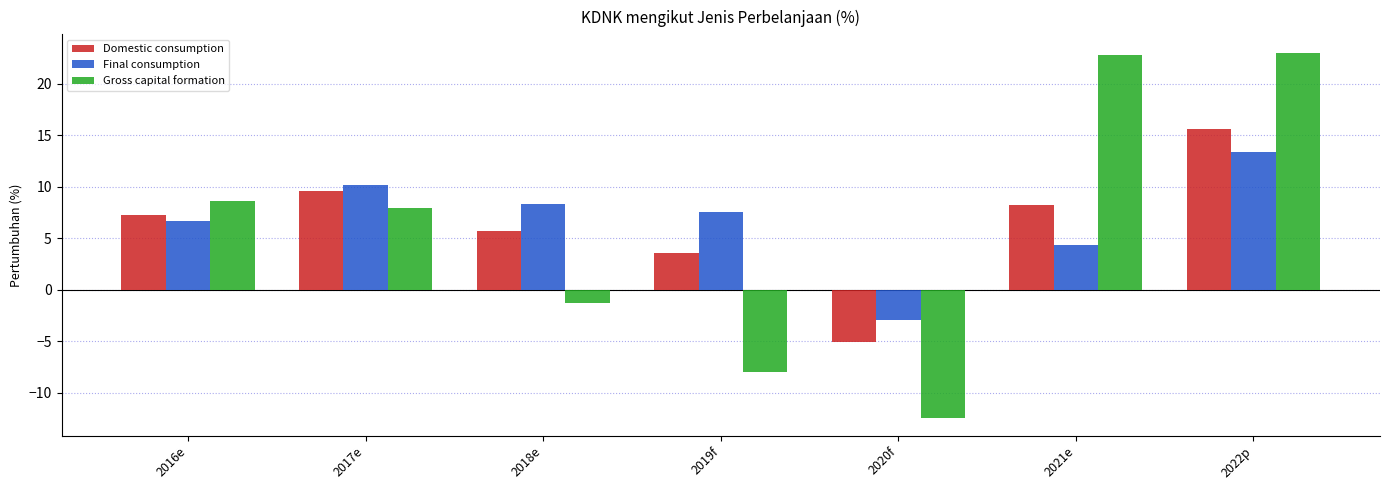

What are all the series names shown in the legend?

Domestic consumption, Final consumption, Gross capital formation